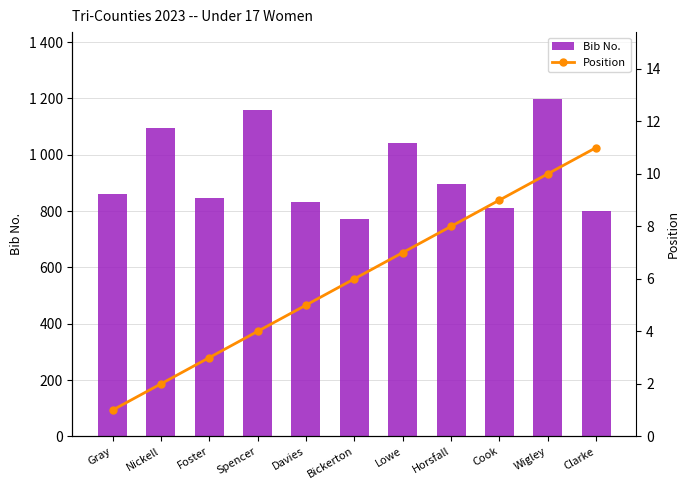

Between Lowe and Bickerton, which is larger?

Lowe